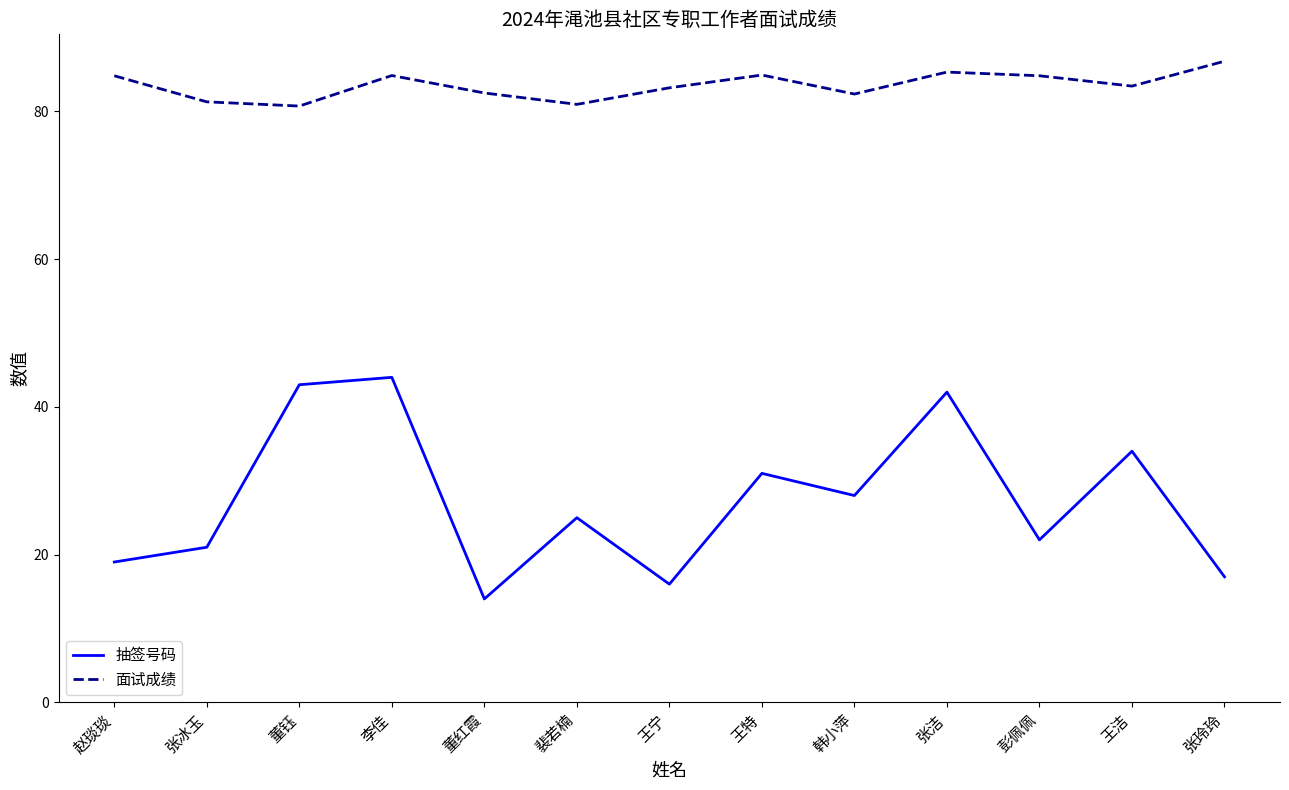

What position from the right is 李佳?

10